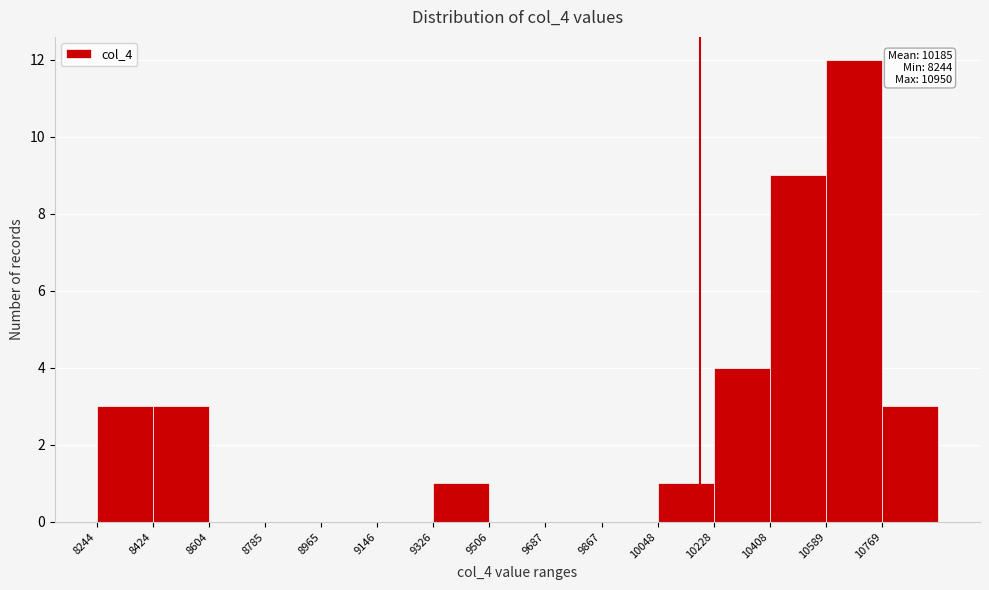

Which range on the x-axis has the tallest bar?

10580 to 10760